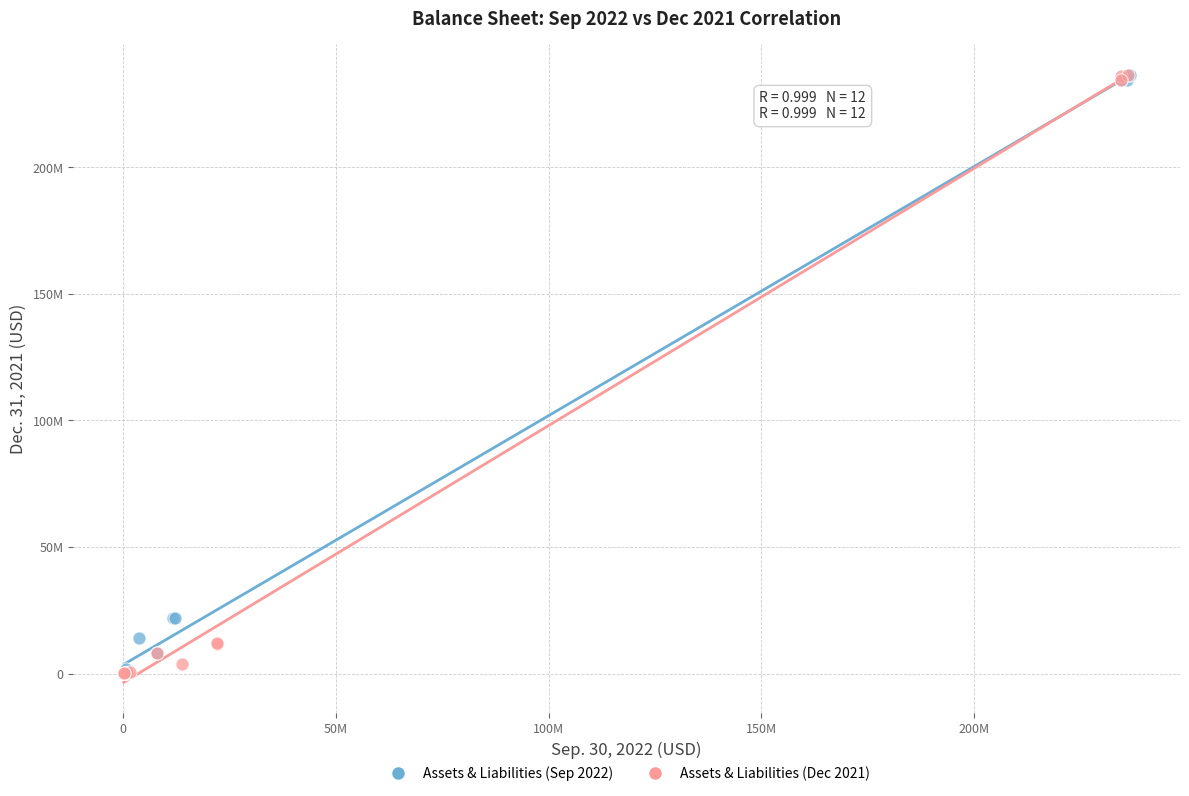

What are all the series names shown in the legend?

Assets & Liabilities (Sep 2022), Assets & Liabilities (Dec 2021)